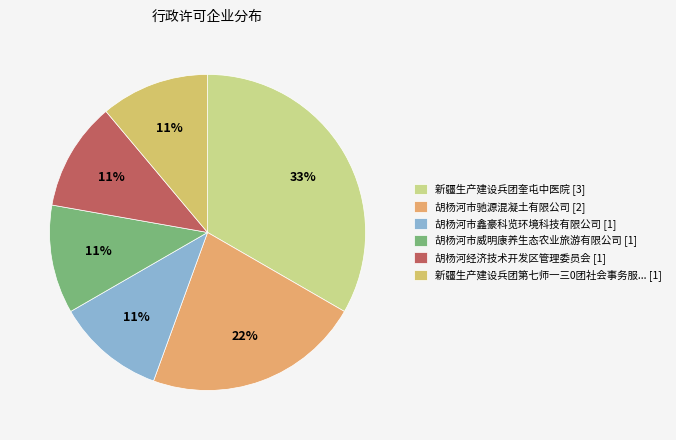

How many segments does this pie chart have?

6